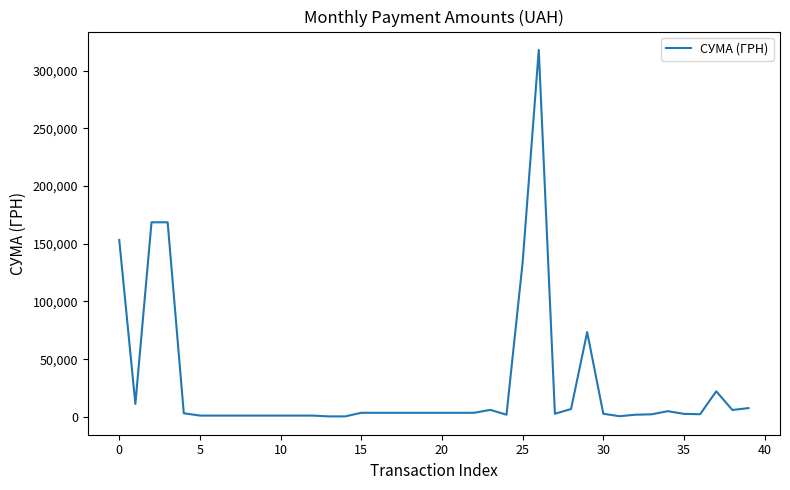

What is the greatest value displayed?

317949.4